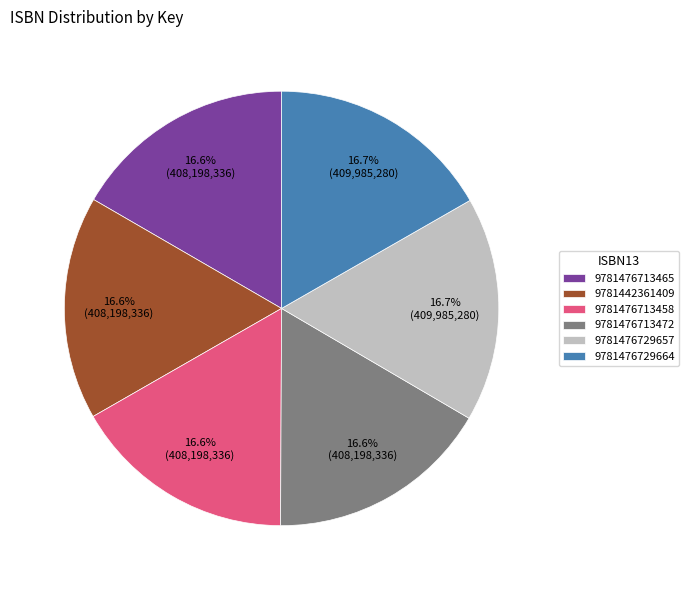

Count the number of slices in the pie.

6